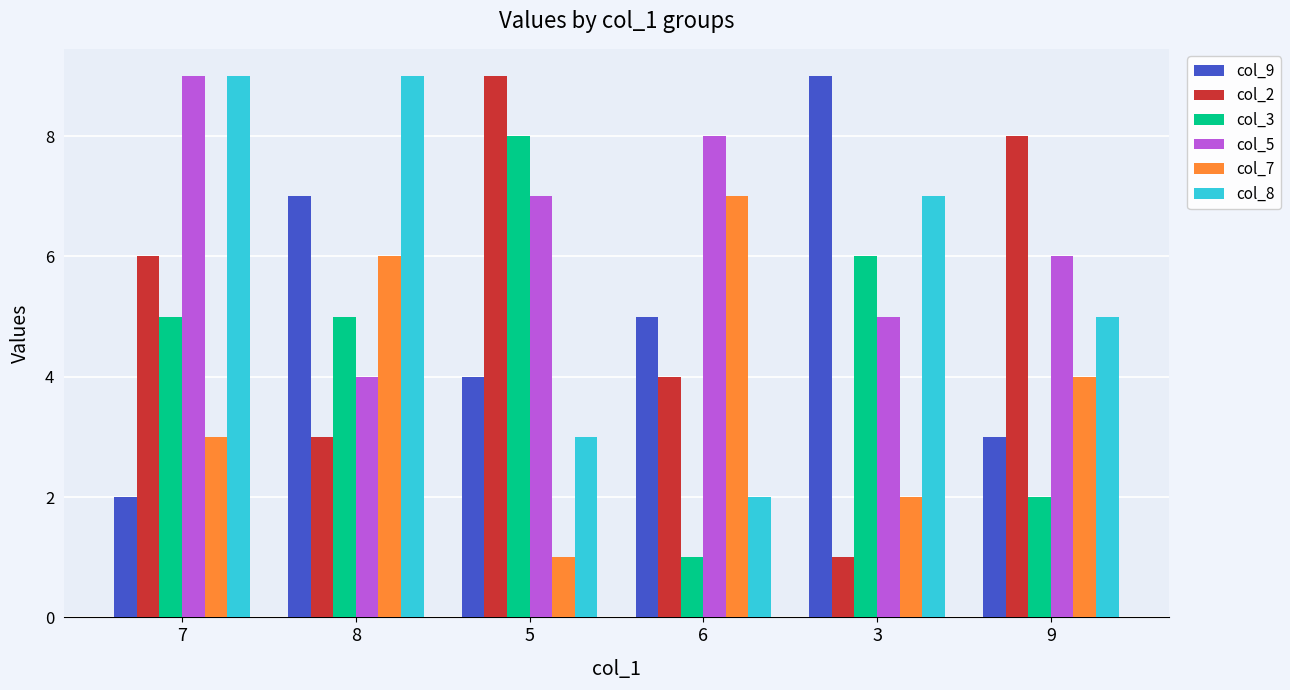

Which series has the largest total across all categories?

col_5